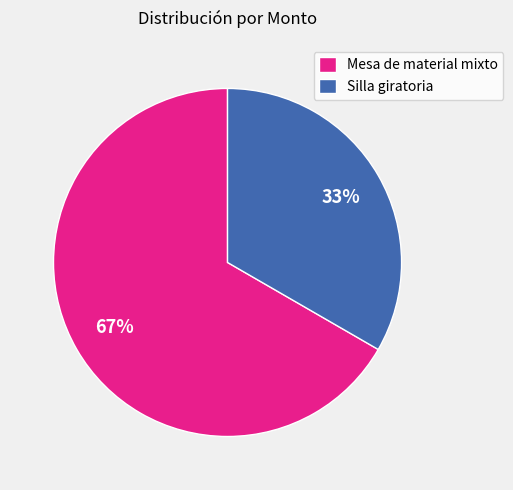

Do Mesa de material mixto and Silla giratoria together represent more than half of the pie?

Yes